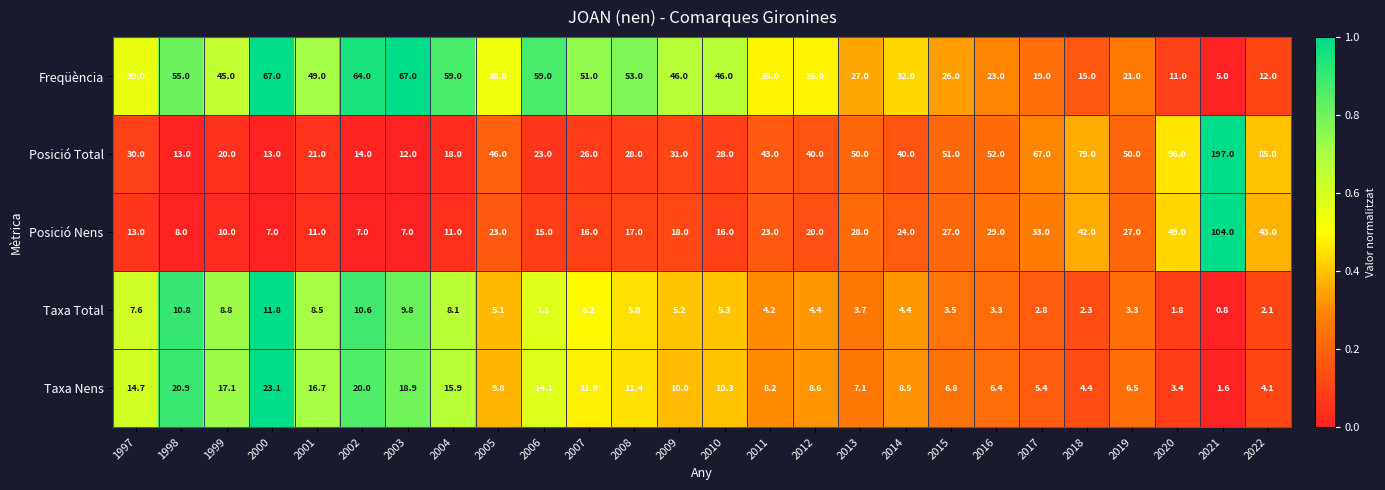

The value of Posició Total at 1998 is 13.0. True or false?

True